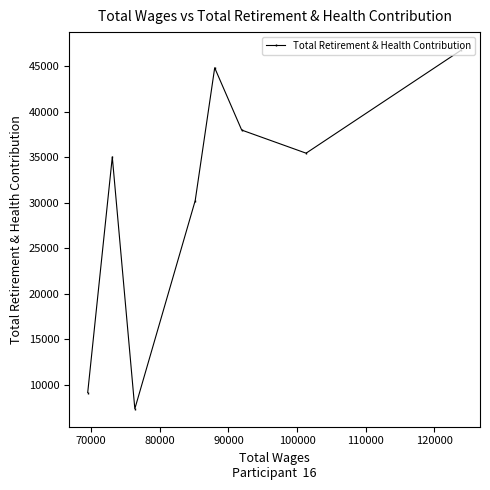

What is the value of the 5th point from the left?

44793